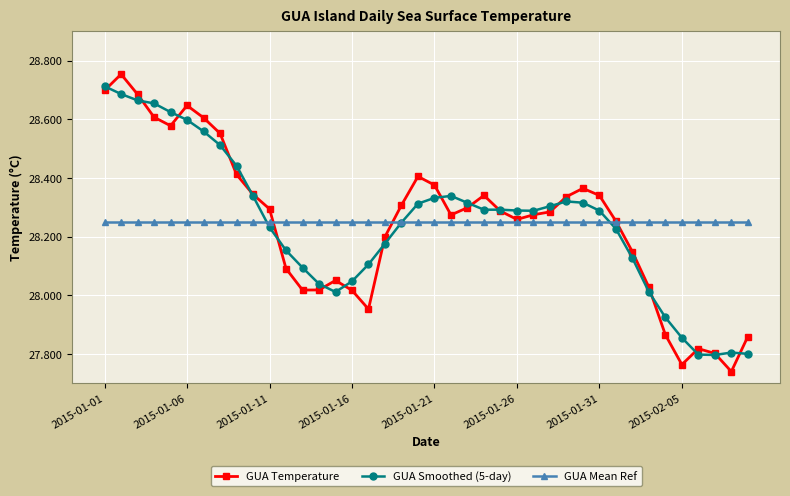

True or false: GUA Temperature has more than 2 points higher than both neighbors.

True